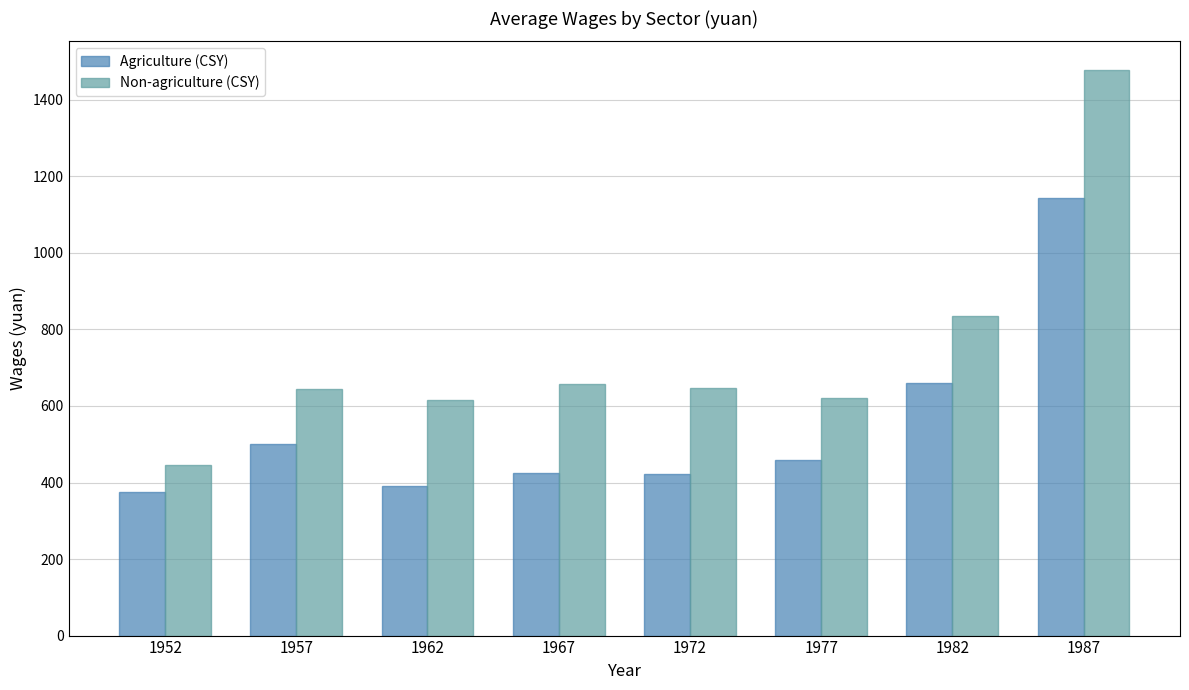

Rank the series by their average value, from highest to lowest.

Non-agriculture (CSY), Agriculture (CSY)